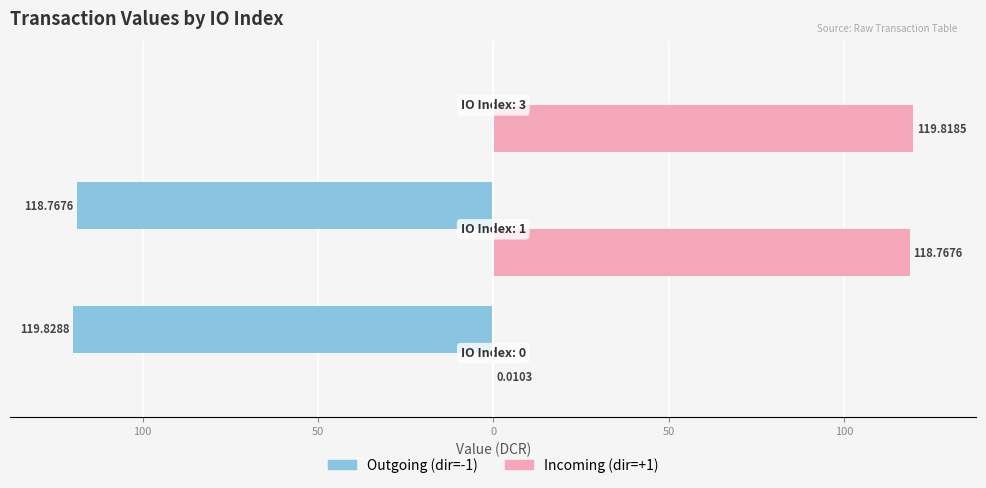

What are all the series names shown in the legend?

Outgoing (dir=-1), Incoming (dir=+1)